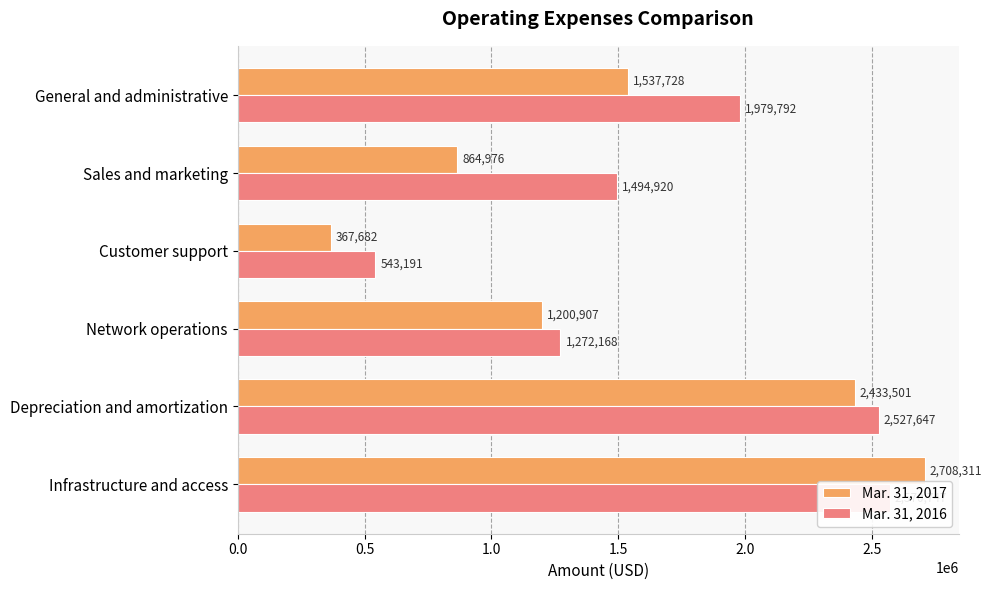

The value of Mar. 31, 2017 at Infrastructure and access is 1729615. True or false?

False